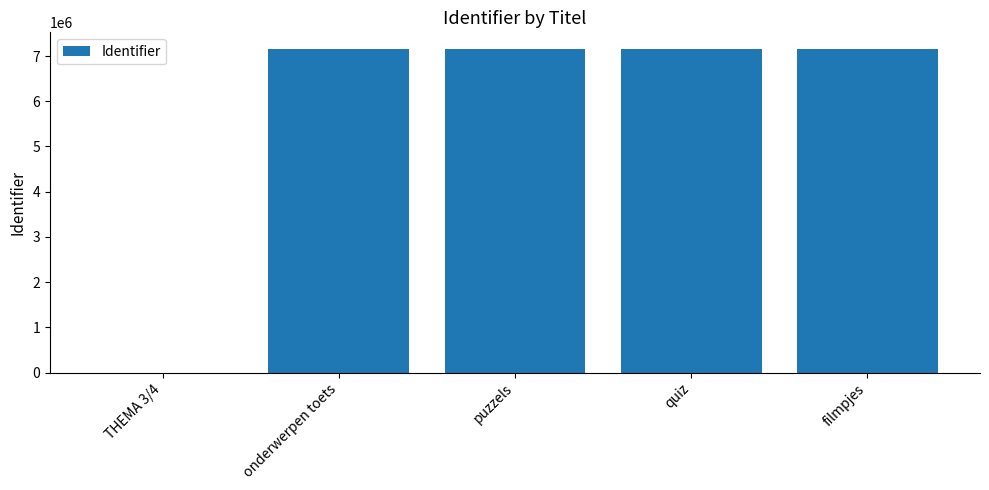

At which label is the value closest to 3583461?

puzzels